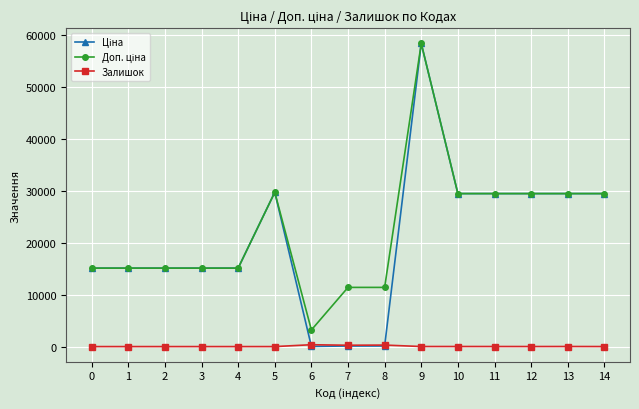

What is the total value across all series at 2?

30240.0